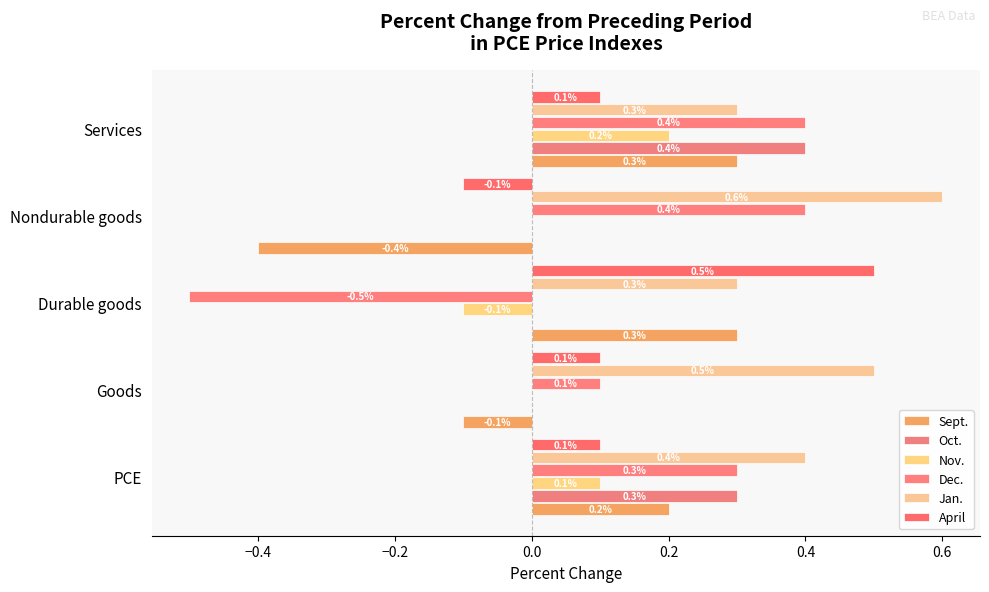

How many values in the April series exceed 0?

4